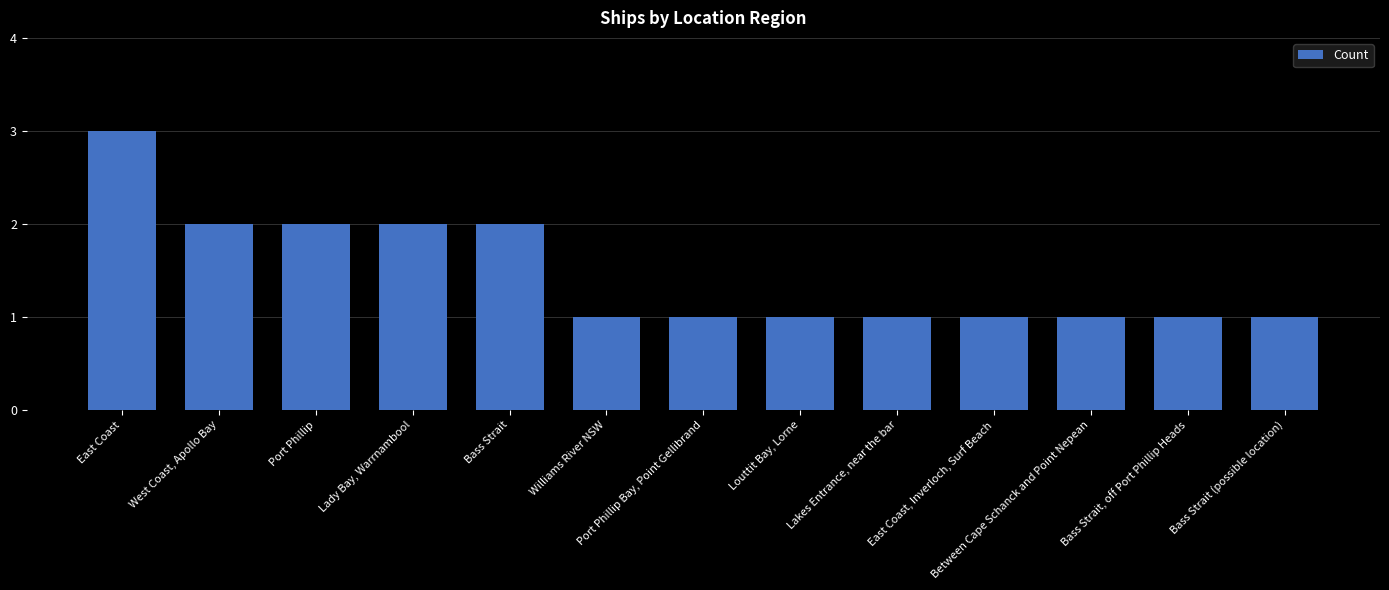

How many values are between 1 and 2?

12